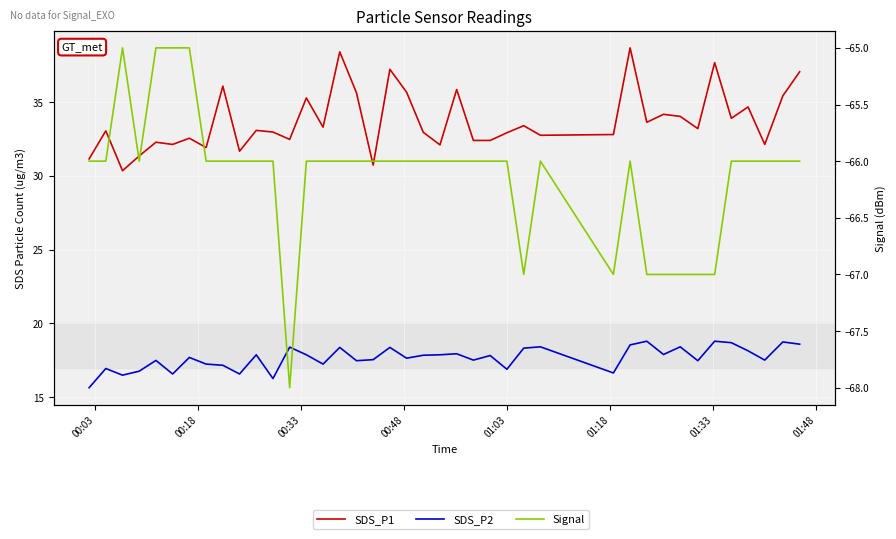

What is the minimum value shown in the chart?

-68.0